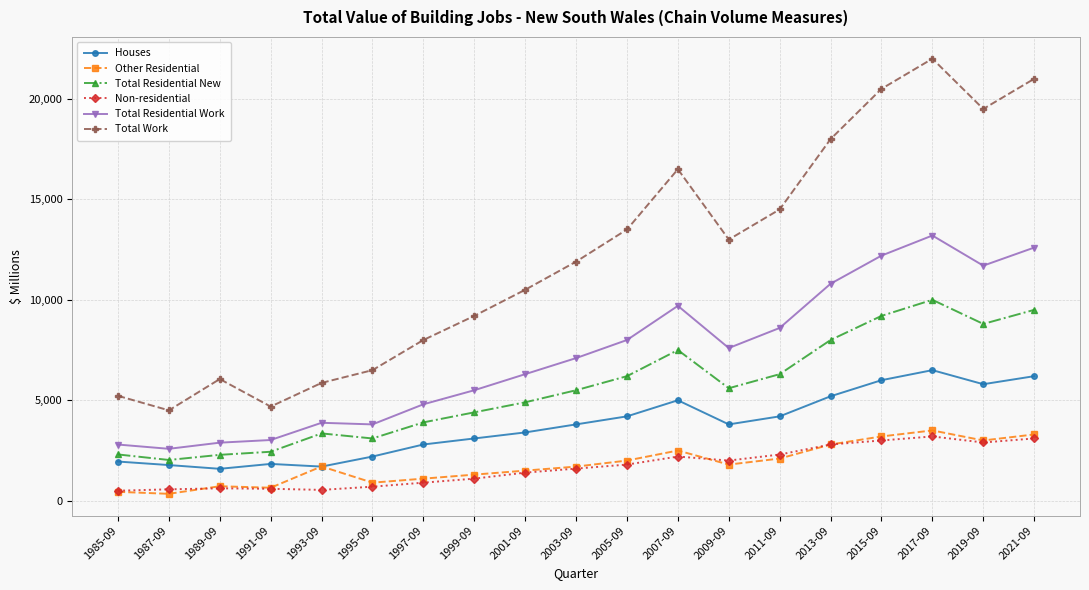

Count the number of categories in the chart.

19